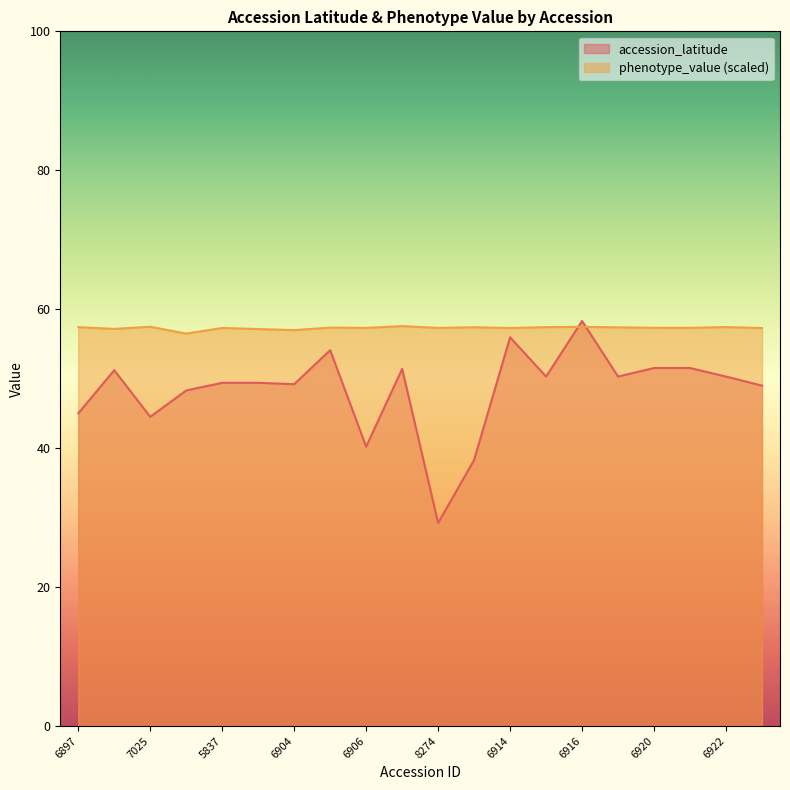

What is the total value across all series at 6914?

113.2